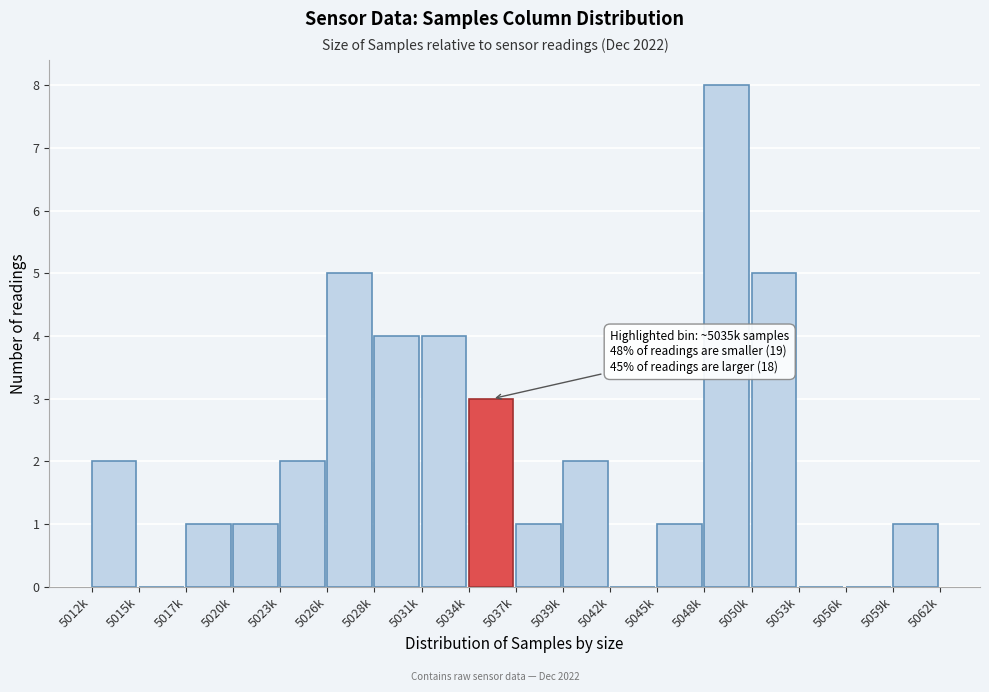

Reading left to right, extract all data points from this chart.

5012k=2	5015k=0	5017k=1	5020k=1	5023k=2	5026k=5	5028k=4	5031k=4	5034k=3	5037k=1	5039k=2	5042k=0	5045k=1	5048k=8	5050k=5	5053k=0	5056k=0	5059k=1